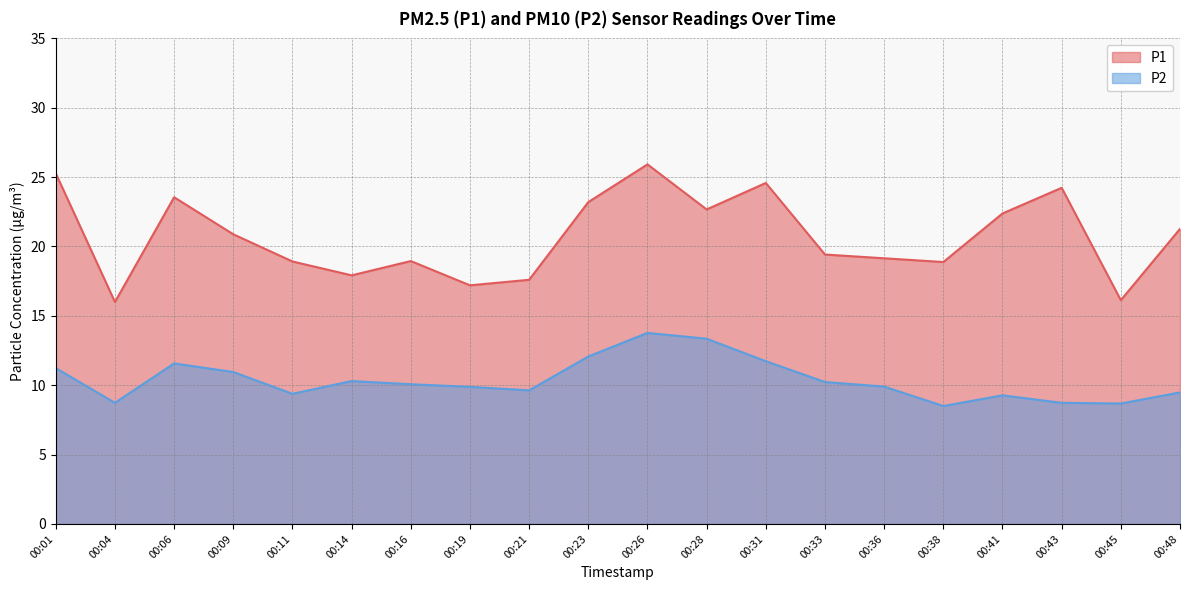

Which has a higher value, 00:14 or 00:38?

00:38